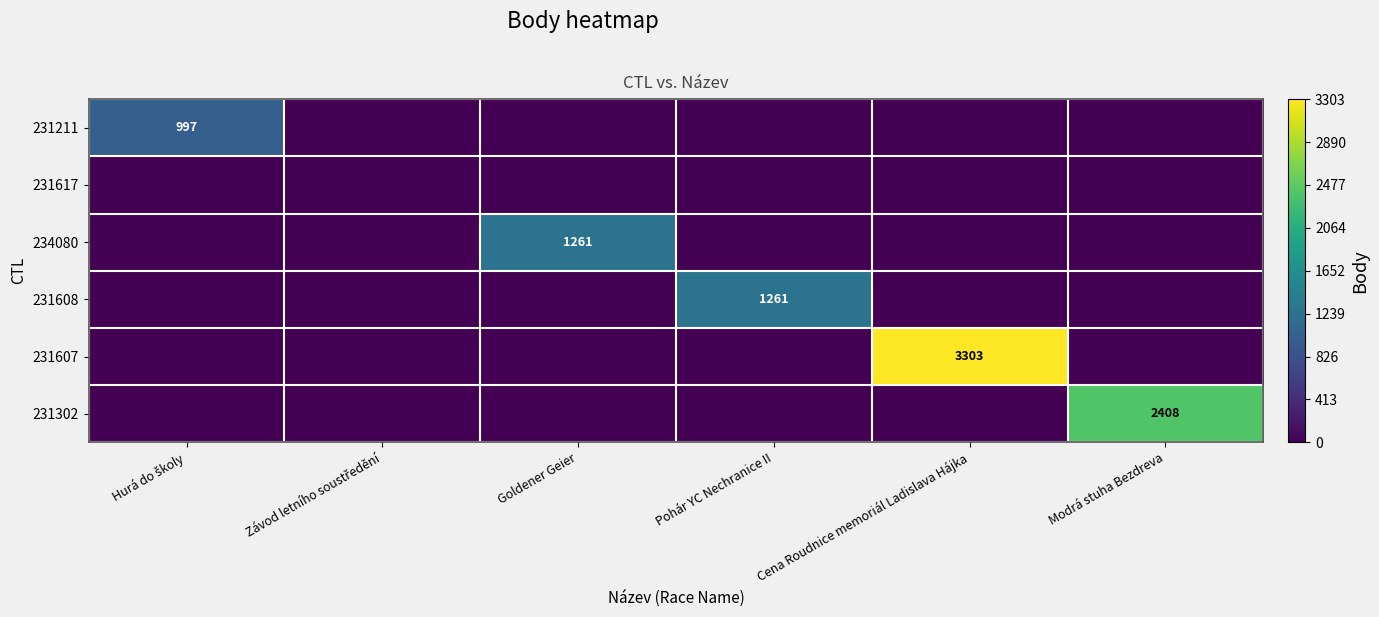

What is the greatest value displayed?

3303